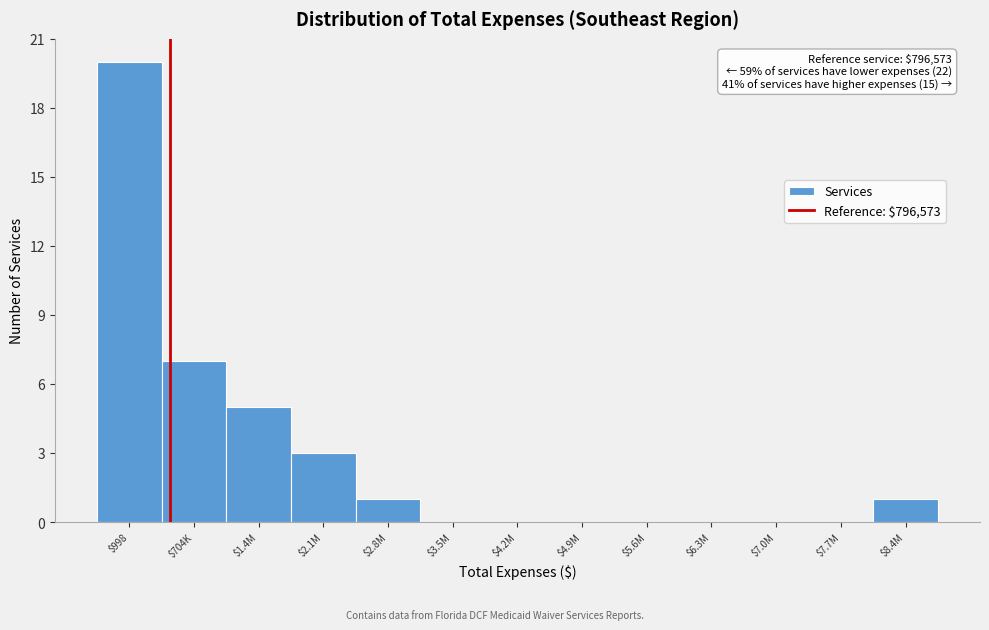

What is the greatest value displayed?

20